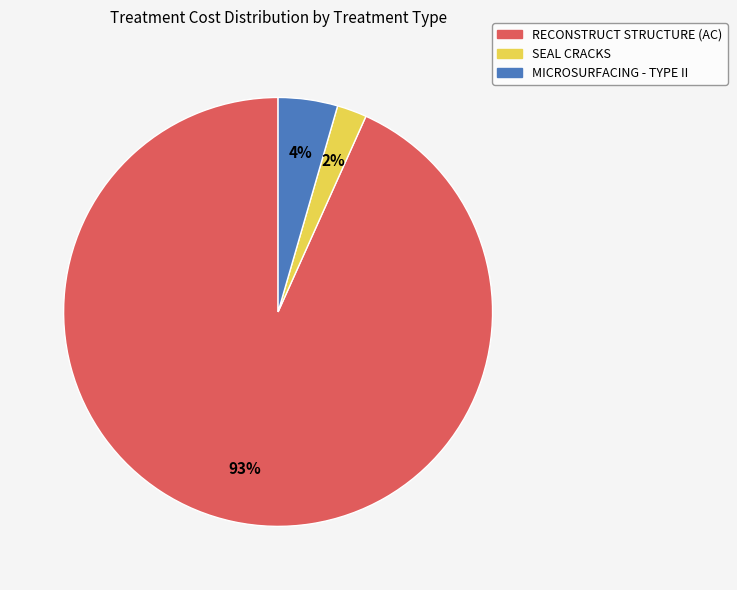

Is there any slice that represents more than half of the pie?

Yes